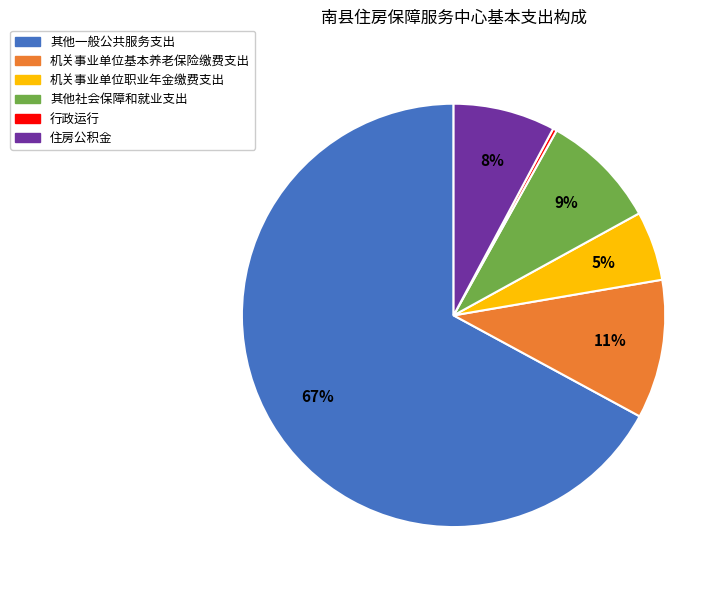

Rank the categories by value from lowest to highest.

行政运行, 机关事业单位职业年金缴费支出, 住房公积金, 其他社会保障和就业支出, 机关事业单位基本养老保险缴费支出, 其他一般公共服务支出